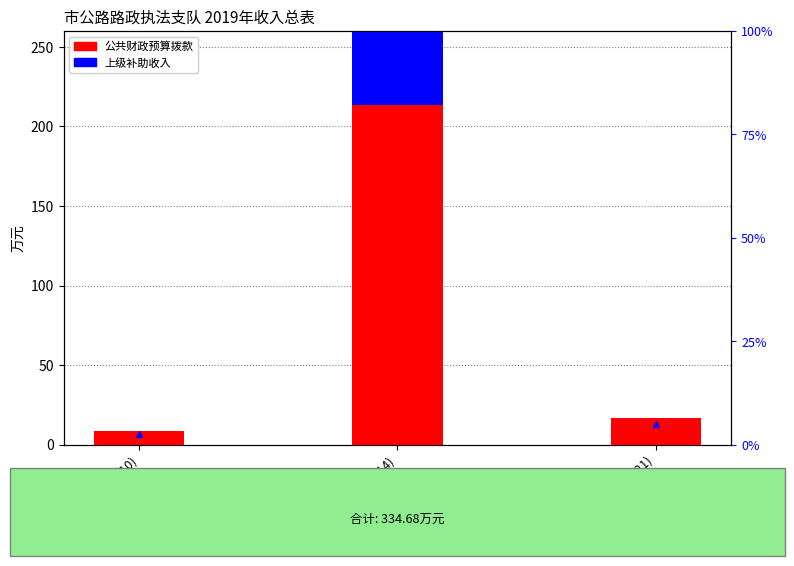

True or false: percentile within sample has a value of 92.5 at 交通运输支出(214).

True